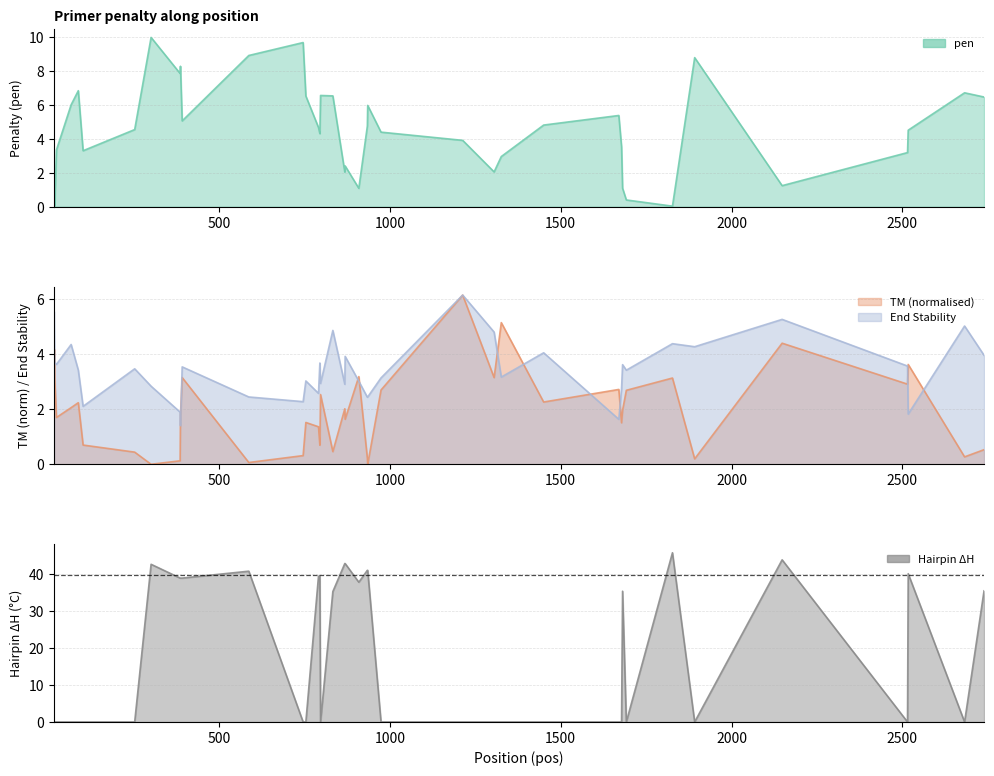

Which series has the largest range (max minus min)?

PRIMER_RIGHT_0_HAIRPIN_TH